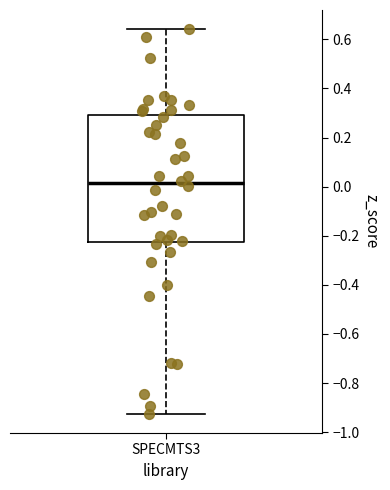

Transcribe this box plot: give where the median line is, the range the box spans, and where the two whiskers end, as read against the y-axis. The values are not printed on the chart, so give them approximately, as read against the axis.

median 0.02, box -0.22 to 0.30, whiskers -0.92 to 0.64